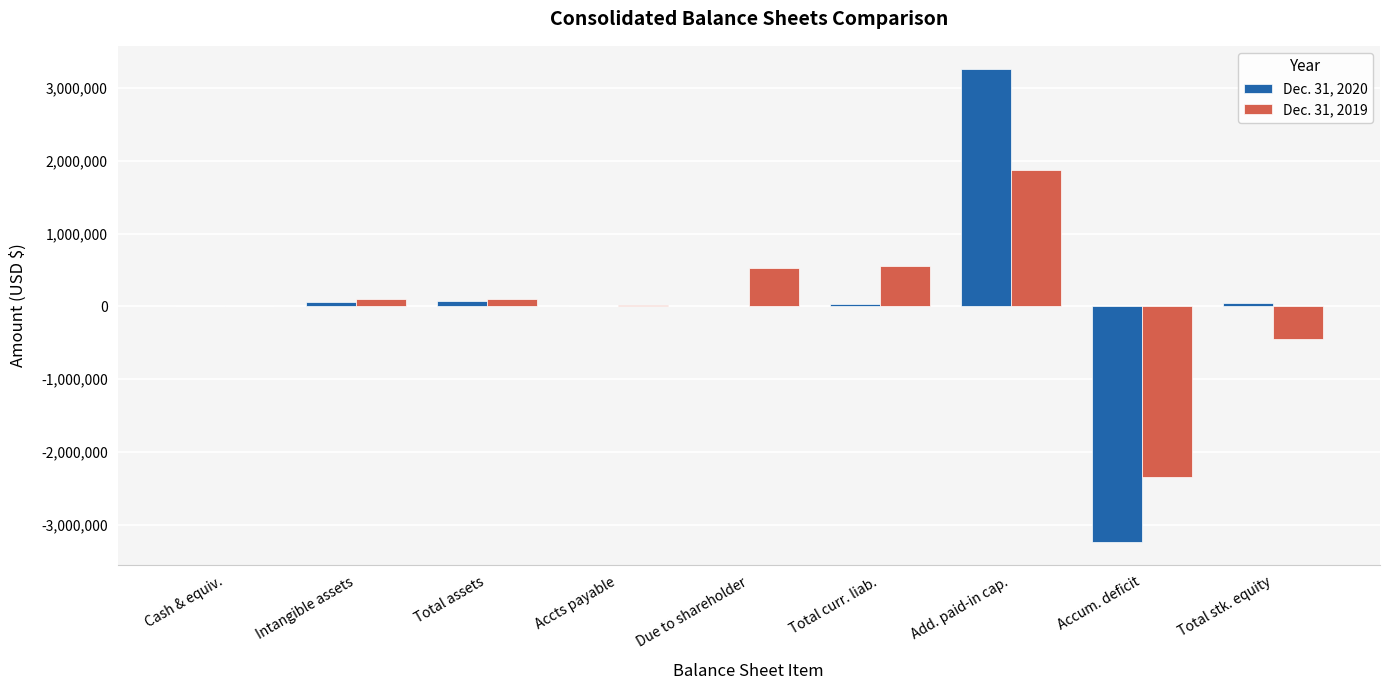

What is the sum of all Dec. 31, 2019 values?

406211